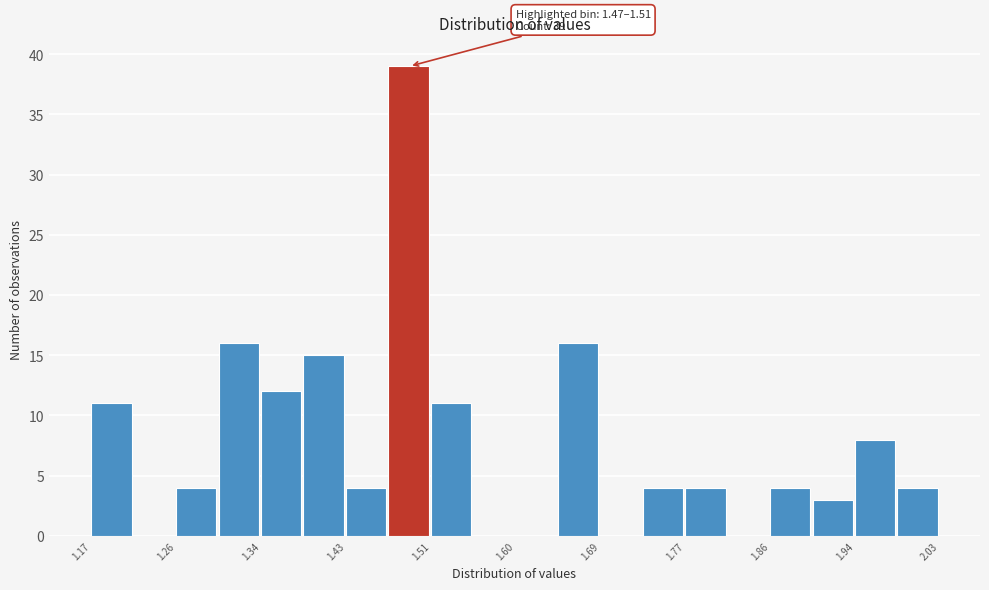

Over which range of the x-axis is the bar tallest?

1.471 to 1.514